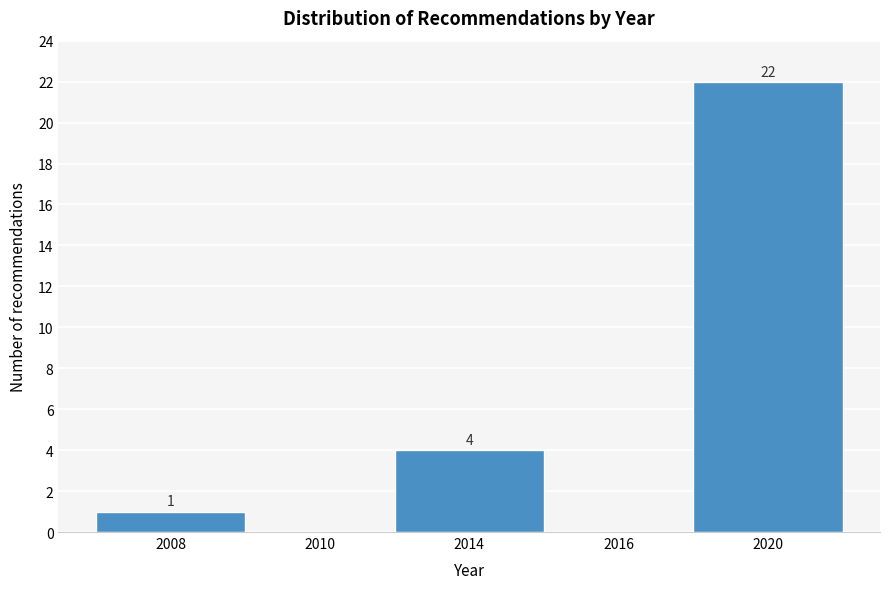

Reading right to left, what are all the values shown in this chart?

2020=22	2016=0	2014=4	2010=0	2008=1